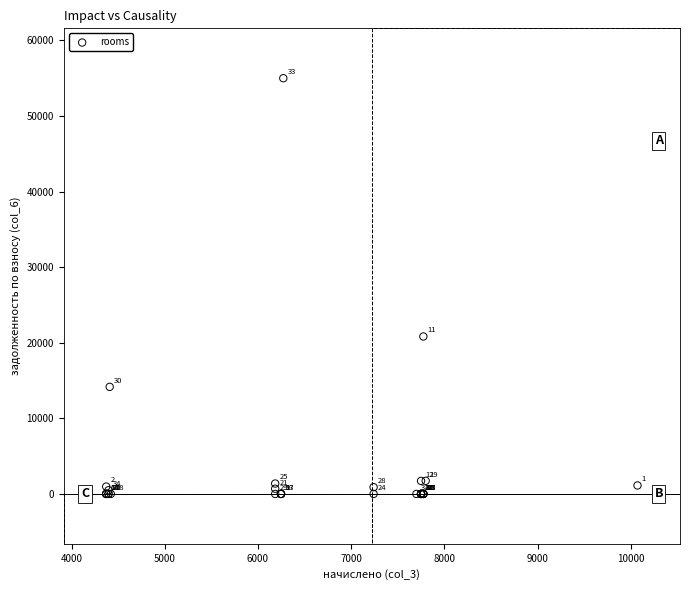

What Y value in the scatter plot is closest to 27497?

20826.5